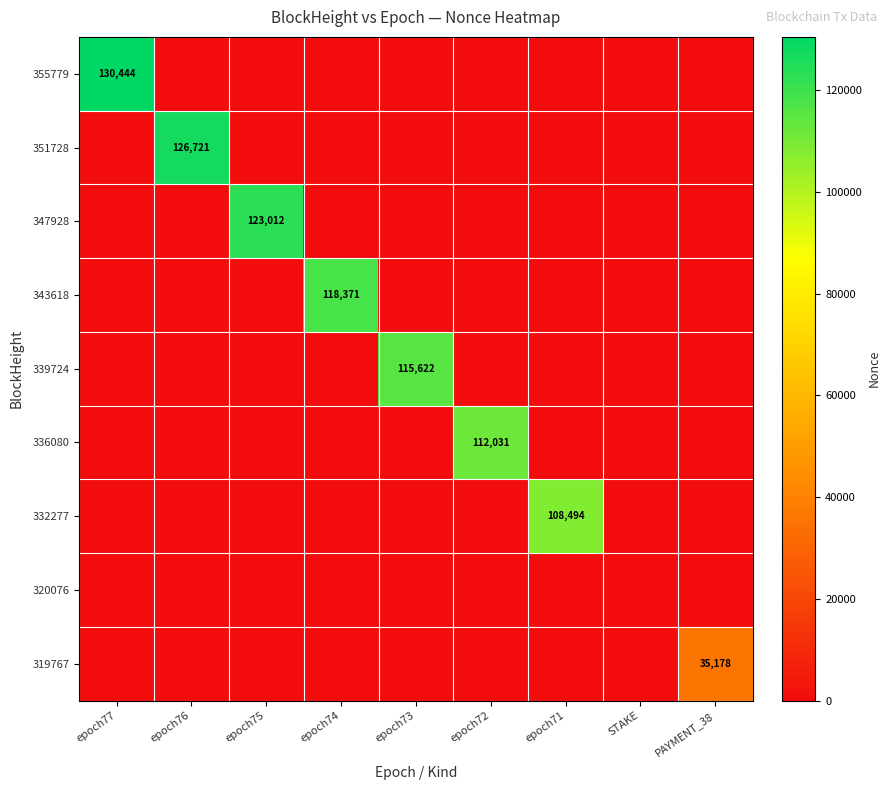

Which series has the widest spread of values?

355779